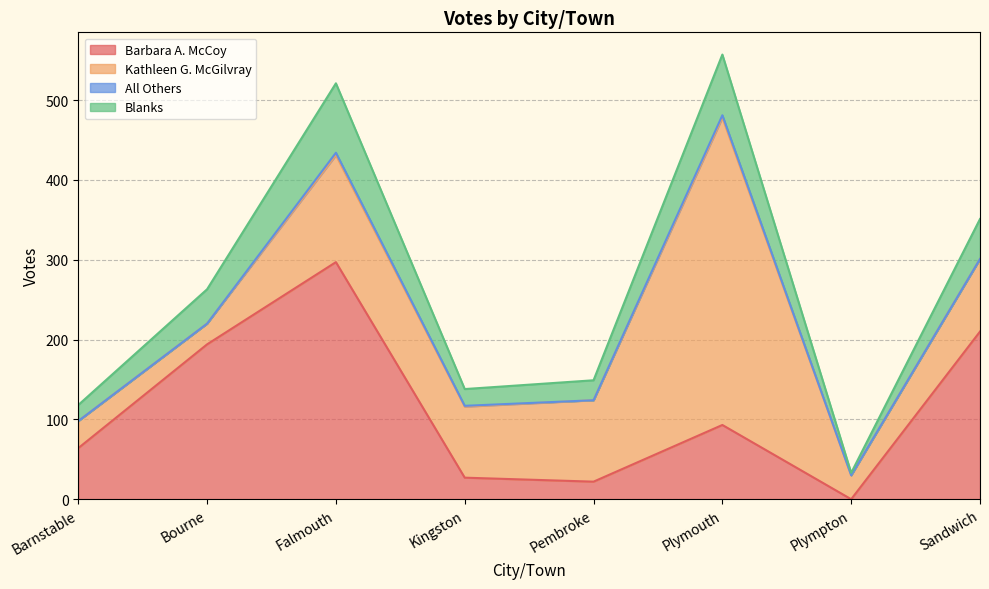

True or false: Barbara A. McCoy has a value of 337 at Sandwich.

False